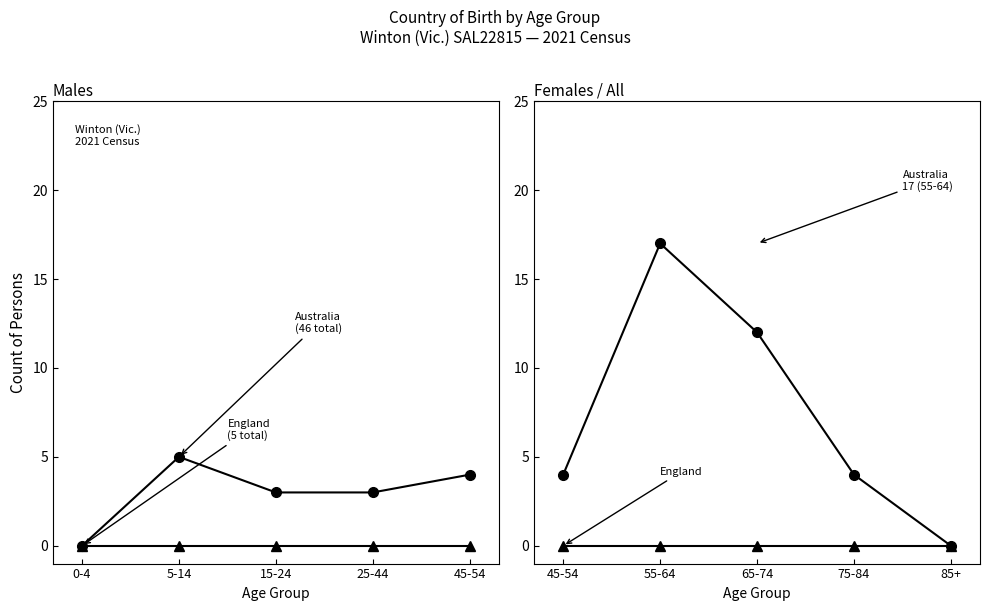

Is this an area chart (filled region under the line)?

No